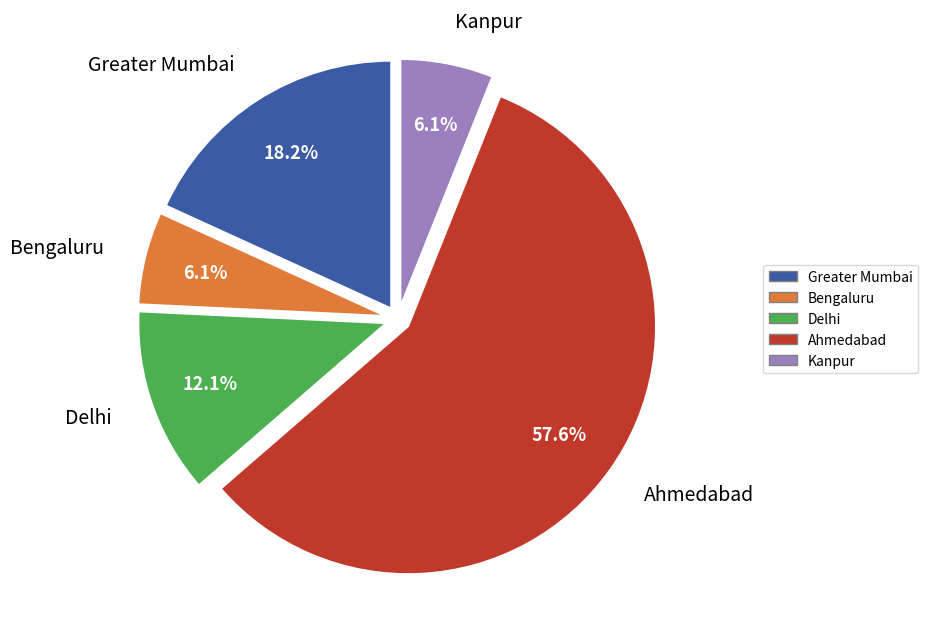

How much of the chart is everything except Kanpur?

93.9%